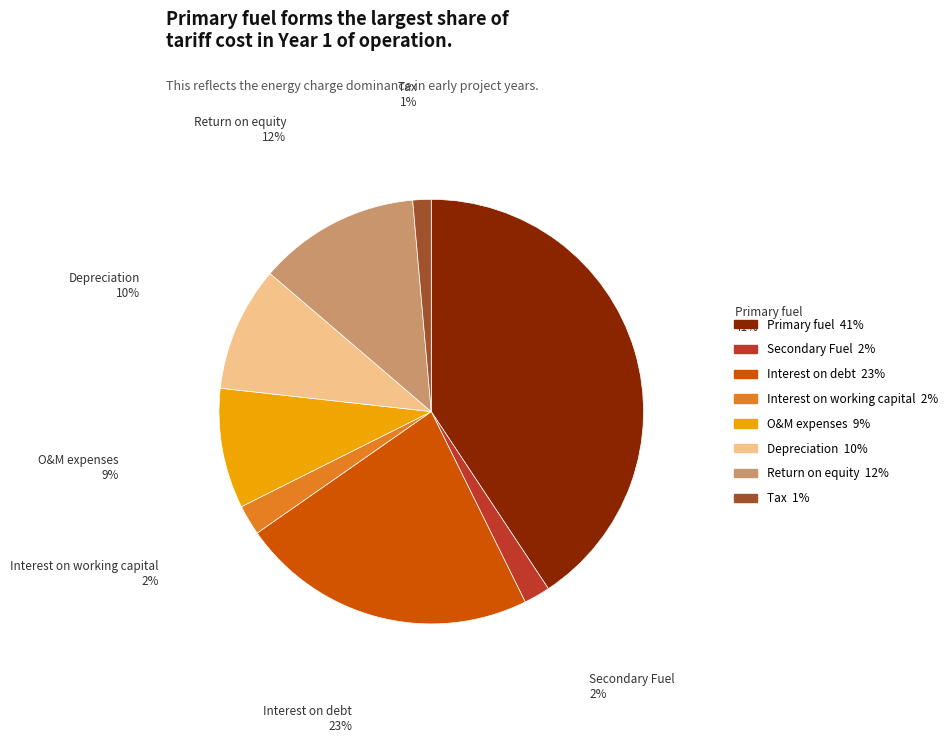

Is it true that Tax is 11% of the pie?

False